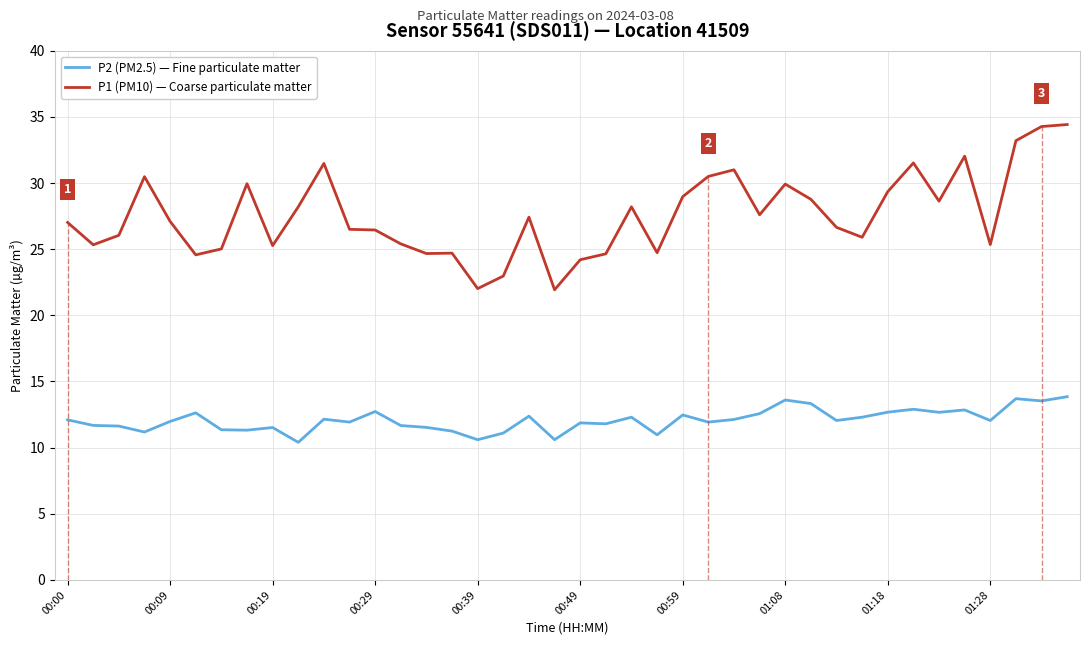

Does the chart have visible grid lines?

Yes